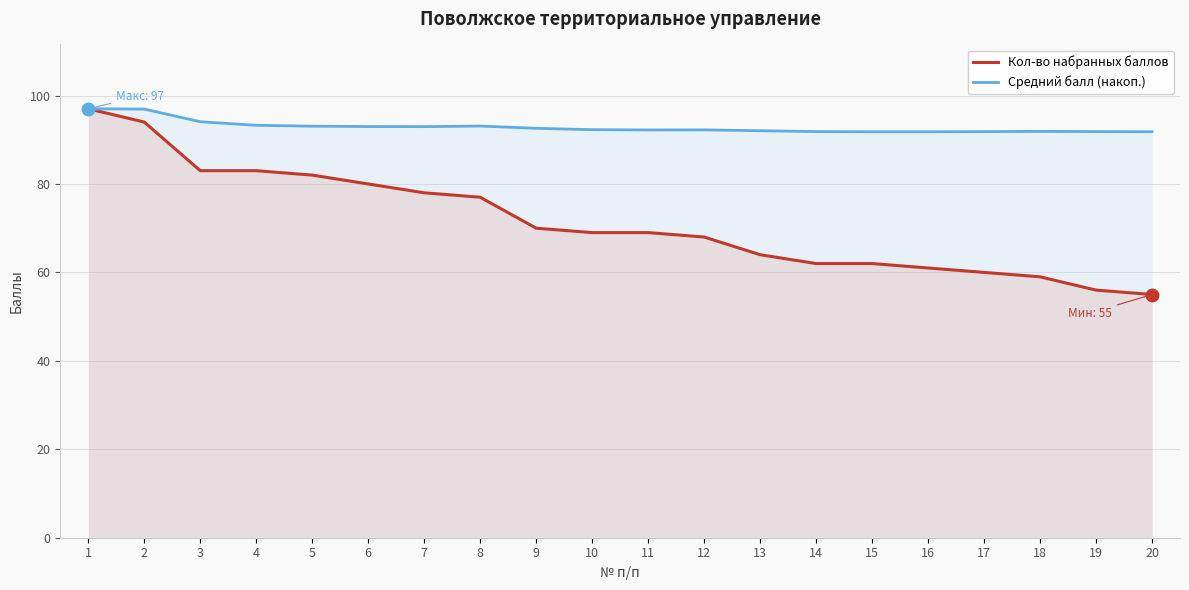

Rank the series by their average value, from lowest to highest.

Кол-во набранных баллов, Средний балл (накоп.)